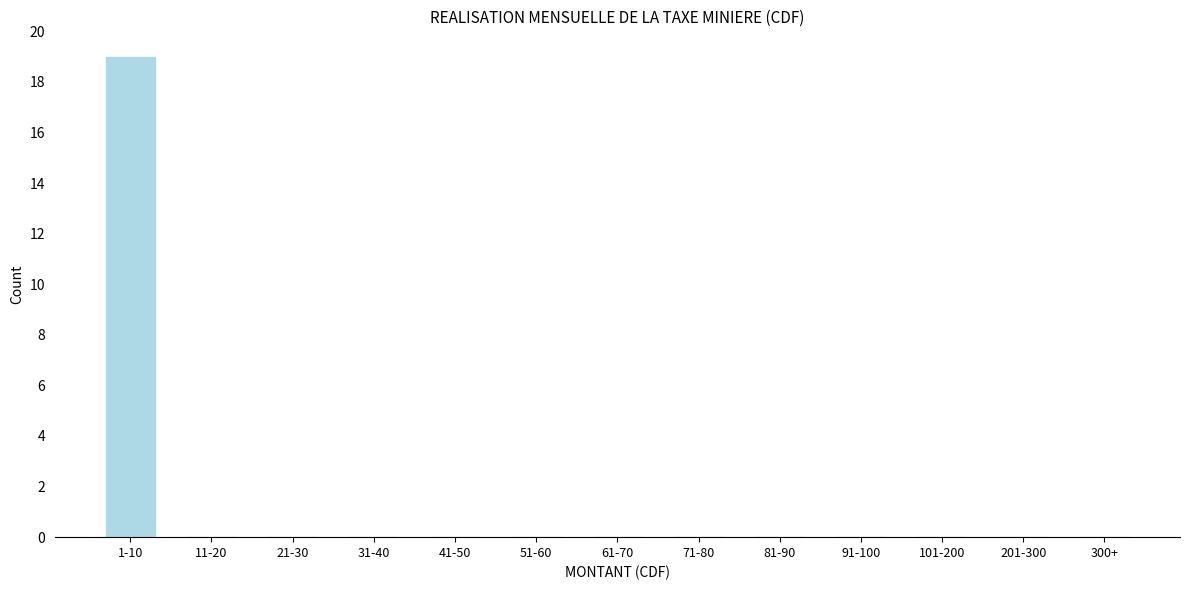

Reading left to right, list all the values displayed in this chart.

1-10=19	11-20=0	21-30=0	31-40=0	41-50=0	51-60=0	61-70=0	71-80=0	81-90=0	91-100=0	101-200=0	201-300=0	300+=0